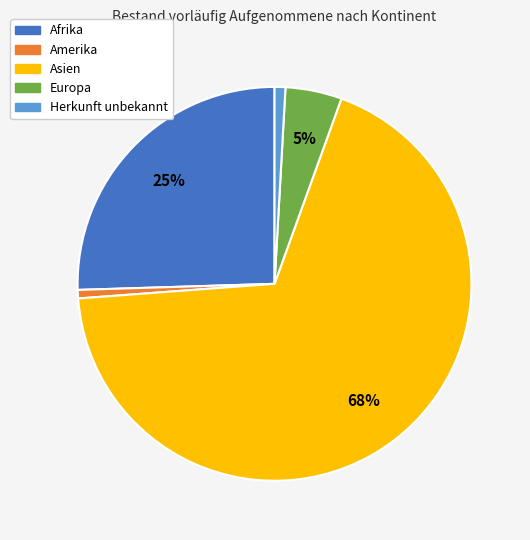

Combined, do Amerika and Europa account for over 50%?

No